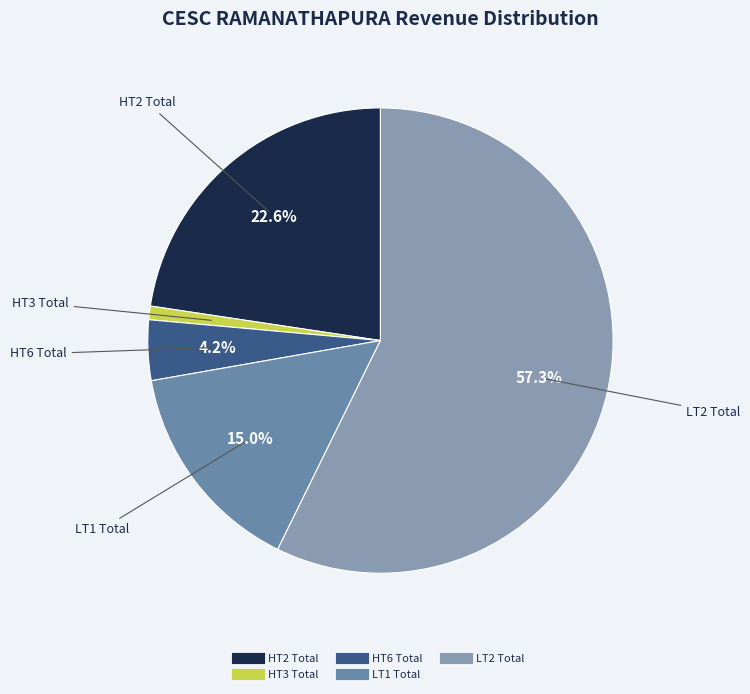

Is it true that LT2 Total is 63% of the pie?

False